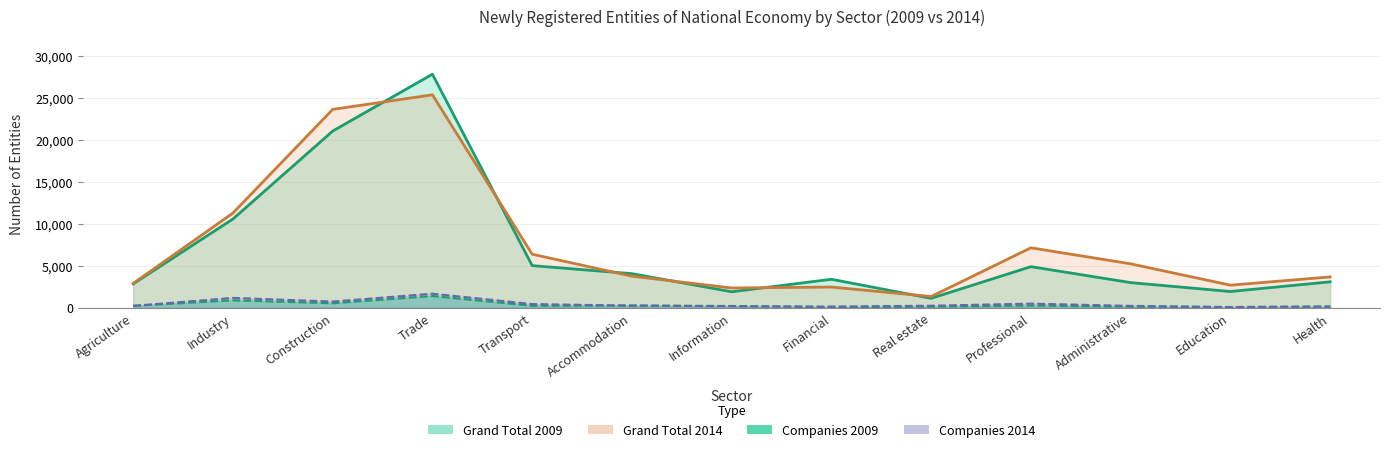

Which category has the lowest value in the Grand Total 2009 series?

Real estate